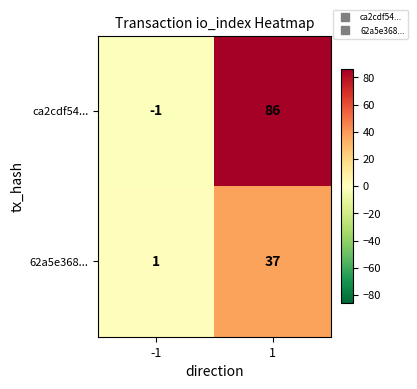

What is the greatest value displayed?

86